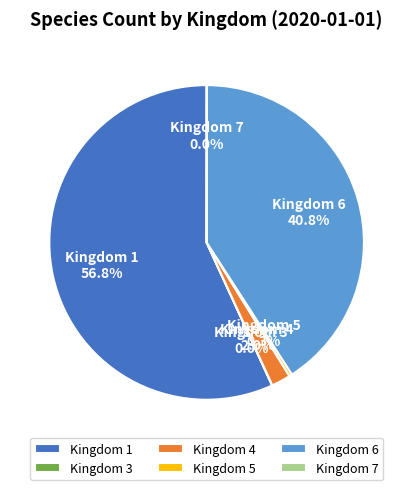

How much of the chart is everything except Kingdom 4?

98.0%